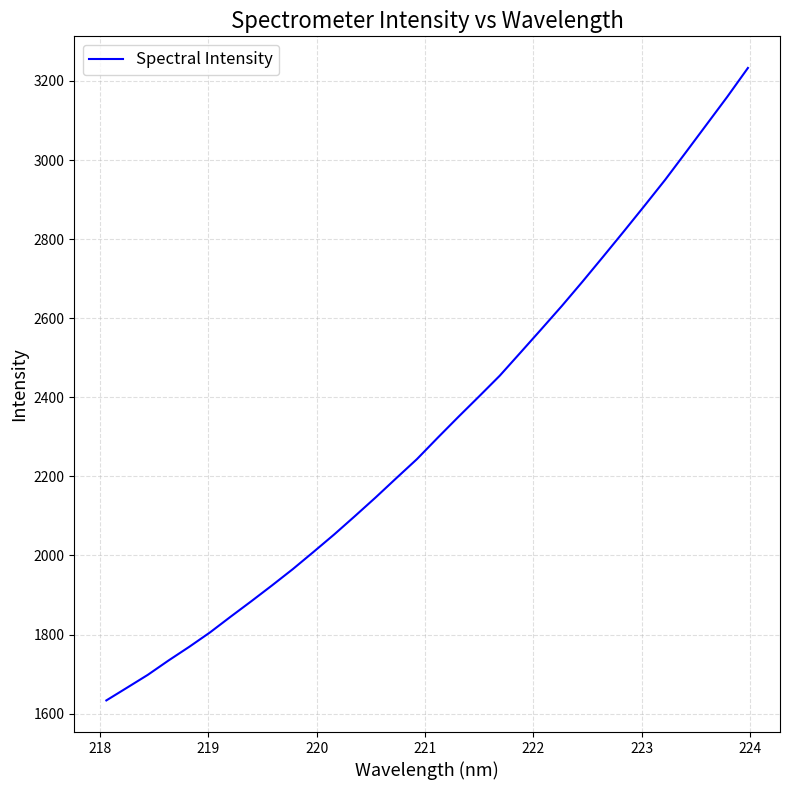

What is the difference between the maximum and minimum values?

1599.5